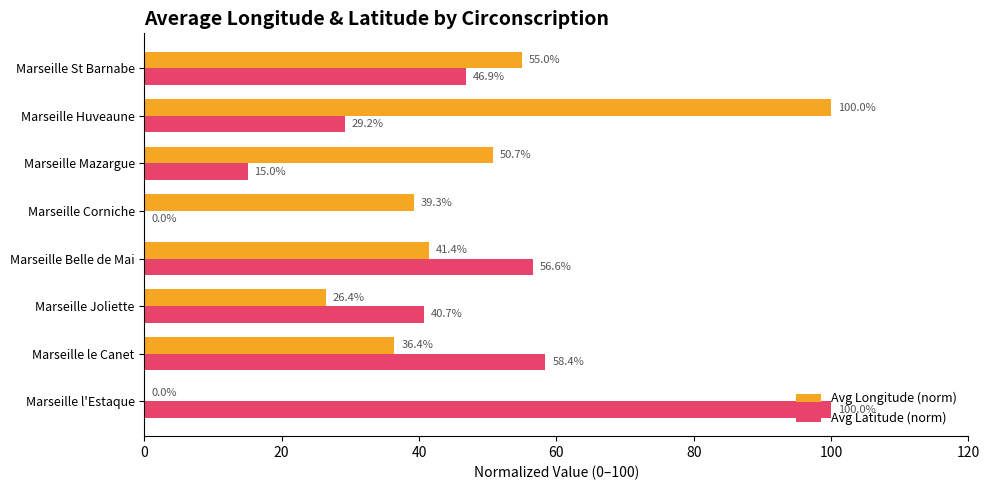

At which label is Avg Longitude (norm) closest to 50?

Marseille Mazargue